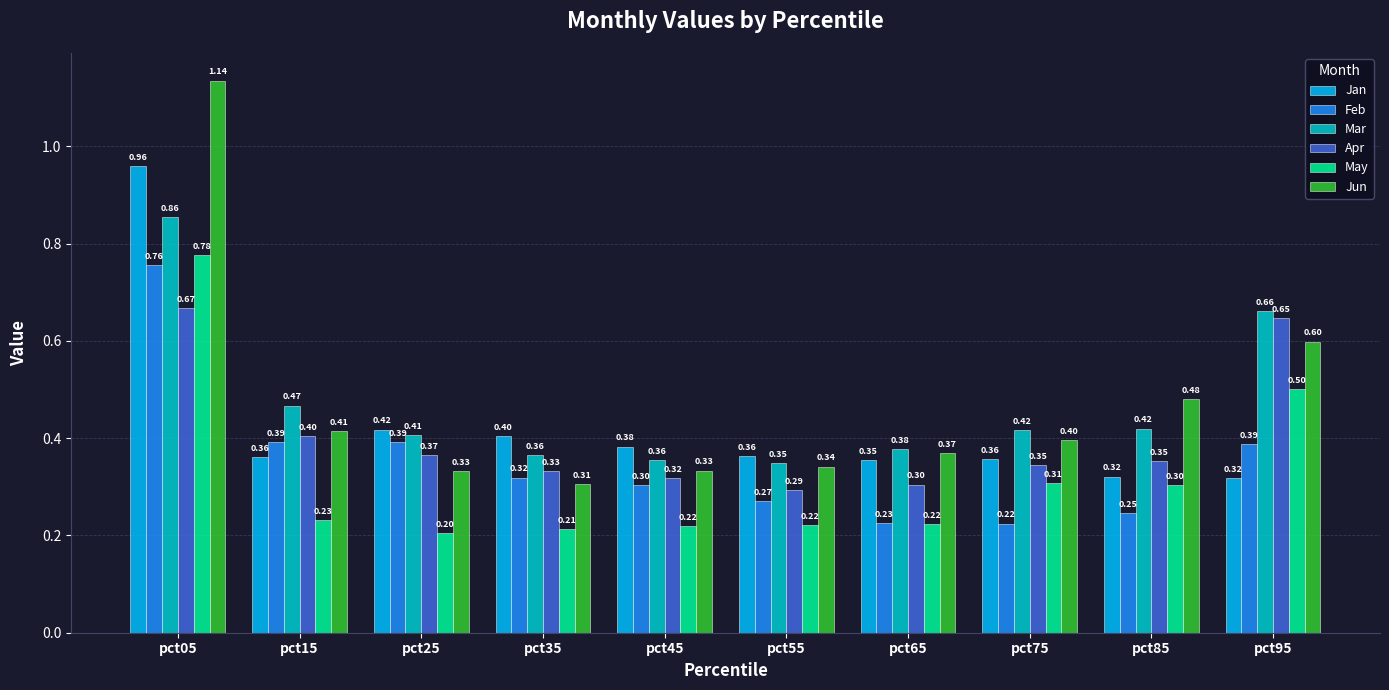

How many data points does each series have?

10